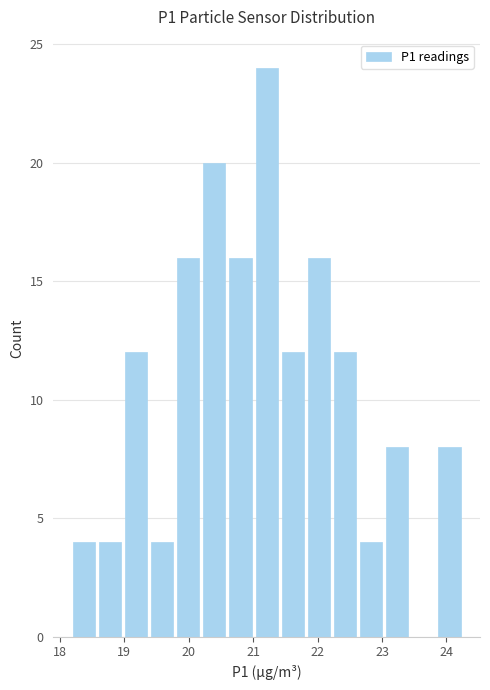

Reading left to right, transcribe this chart: for each bar, give the range it covers on the x-axis and its height. Neither the bar edges nor the heights are printed on the chart, so give them approximately, as read against the axes.

18.2 to 18.6: 4
18.6 to 19.0: 4
19.0 to 19.4: 12
19.4 to 19.8: 4
19.8 to 20.2: 16
20.2 to 20.6: 20
20.6 to 21.0: 16
21.0 to 21.4: 24
21.4 to 21.8: 12
21.8 to 22.2: 16
22.2 to 22.6: 12
22.6 to 23.0: 4
23.0 to 23.4: 8
23.4 to 23.8: 0
23.8 to 24.3: 8